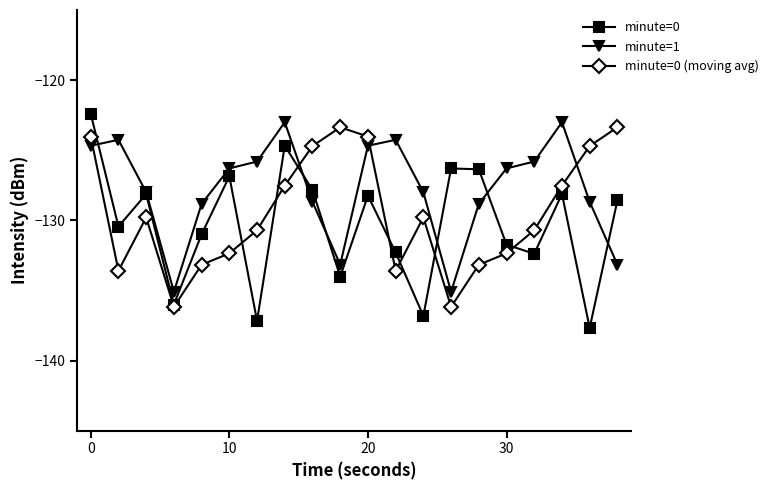

Rank the series by their average value, from highest to lowest.

minute=1, minute=0 (moving avg), minute=0